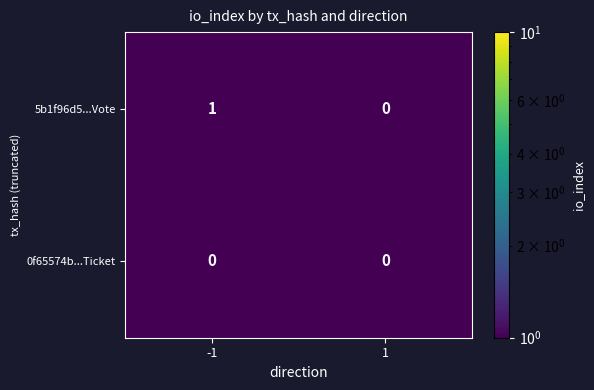

How many series are shown in this chart?

2